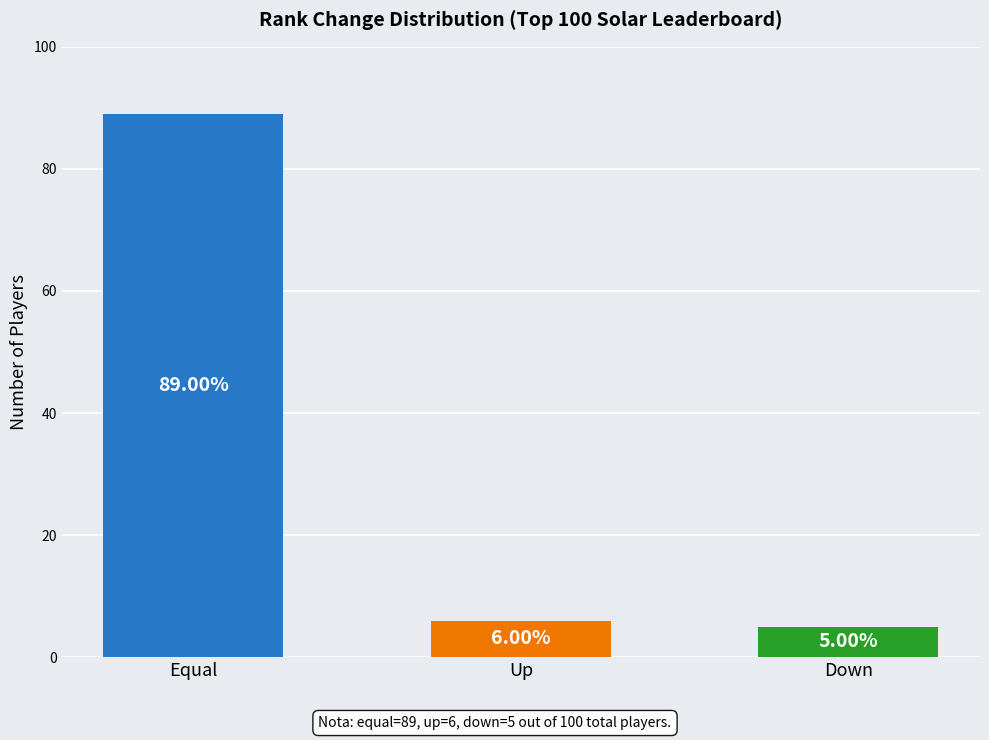

Reading left to right, transcribe all the data shown in this chart.

equal=89	up=6	down=5